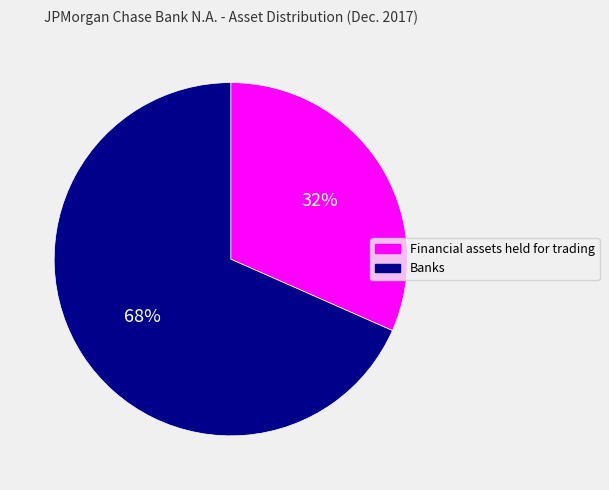

To the nearest percent, what is the average slice percentage?

50%